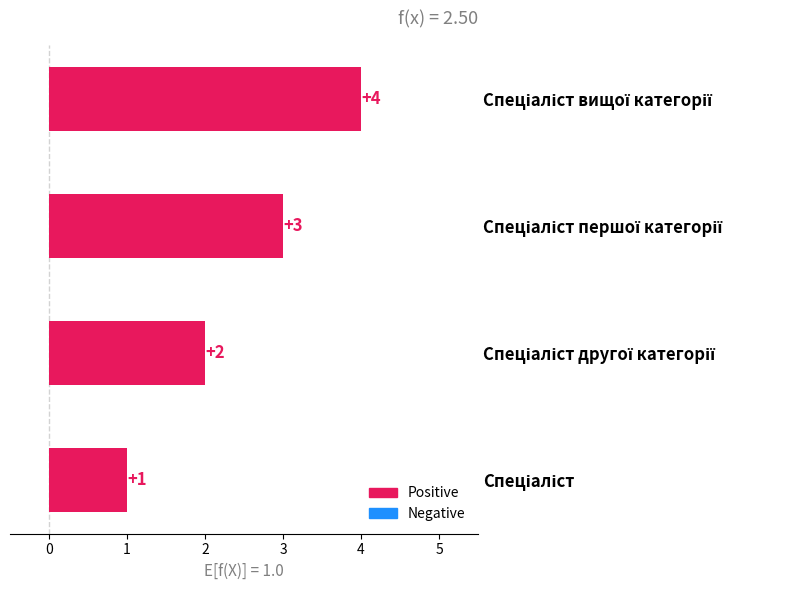

What is the difference between the maximum and minimum values?

3